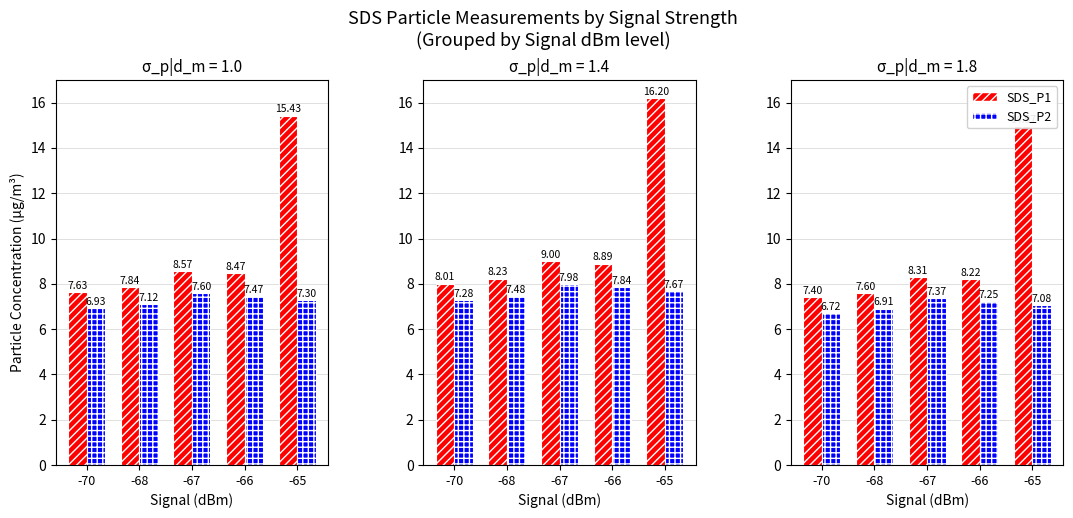

What is the value of the SDS_P2 bar at the 2nd from the left?

6.9